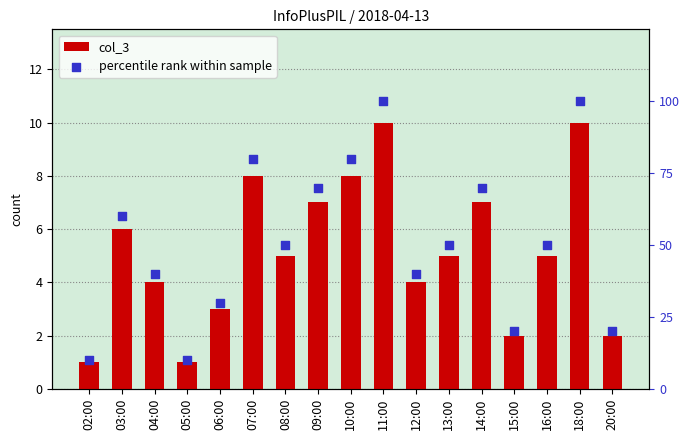

What are all the series names shown in the legend?

col_3, percentile rank within sample